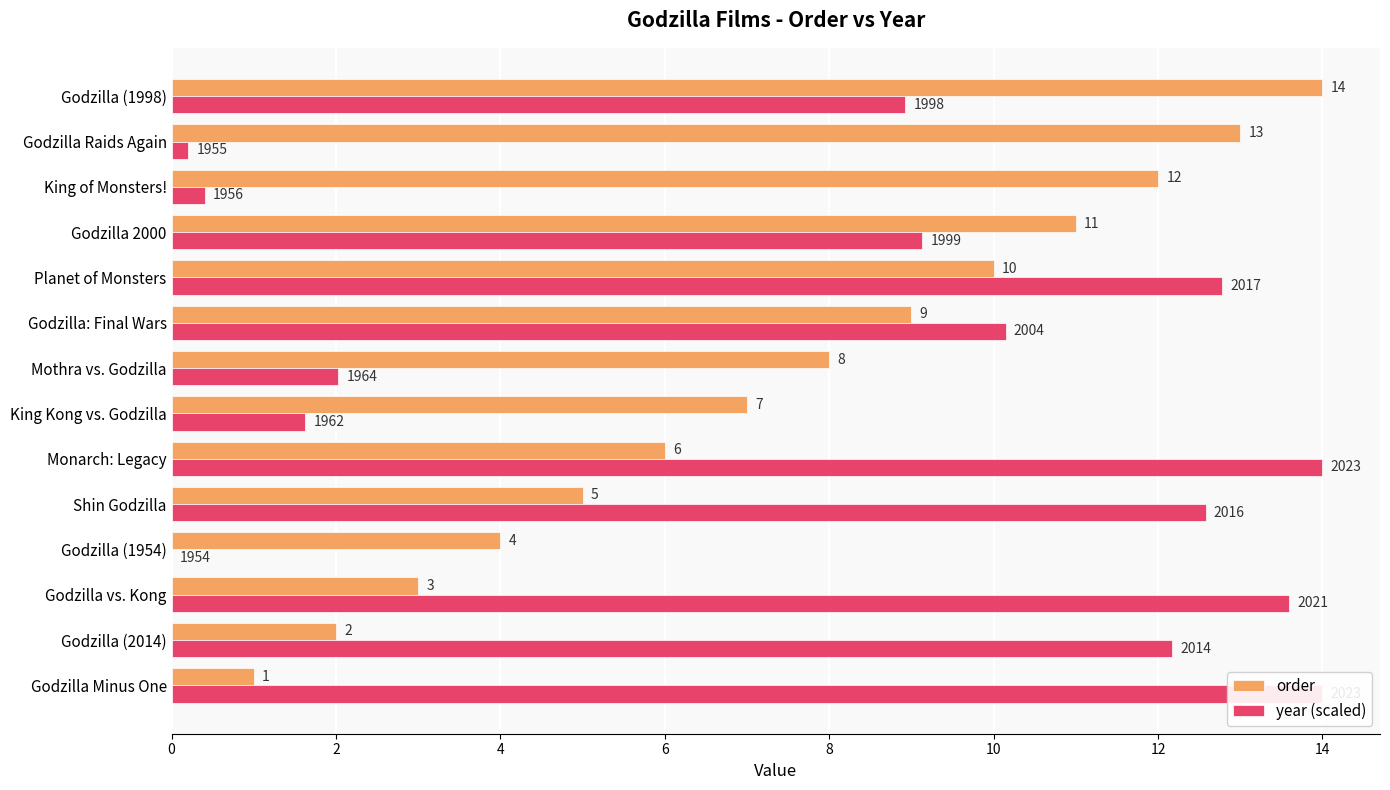

Between Planet of Monsters and King of Monsters!, which series saw the biggest shift?

year (scaled)